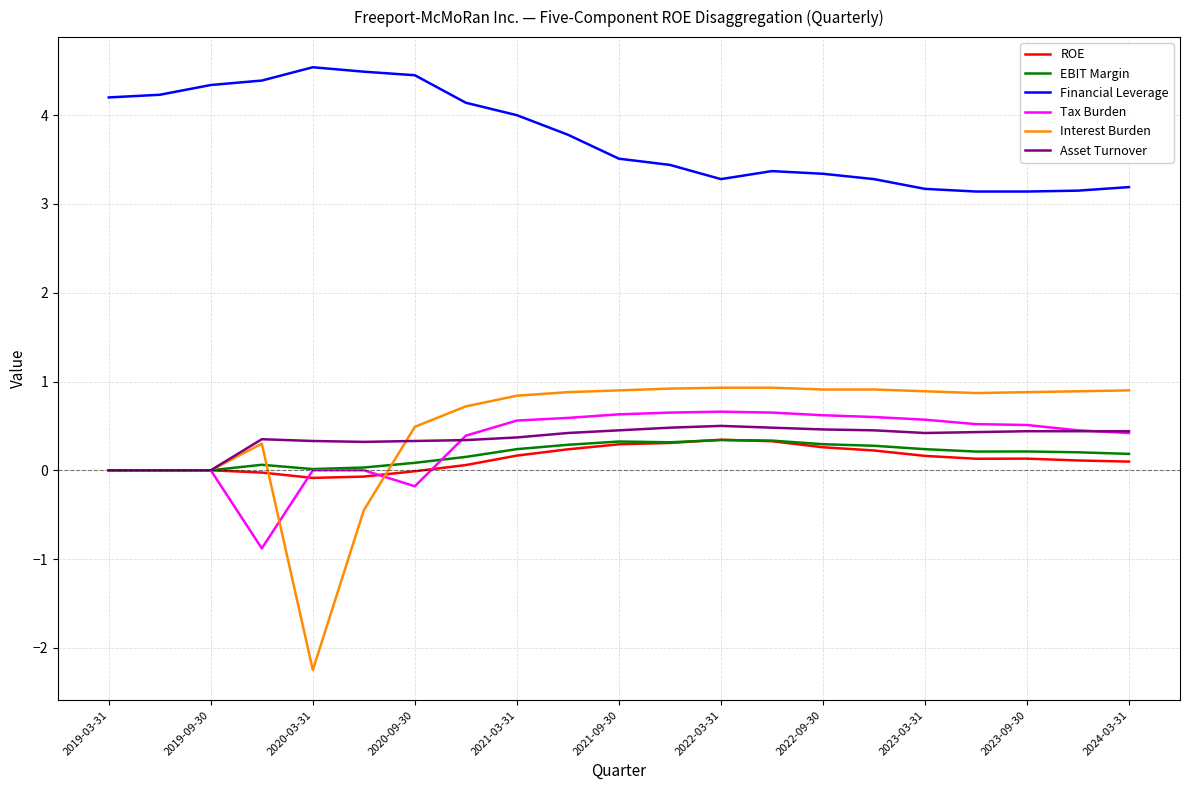

What is the smallest value displayed?

-2.2